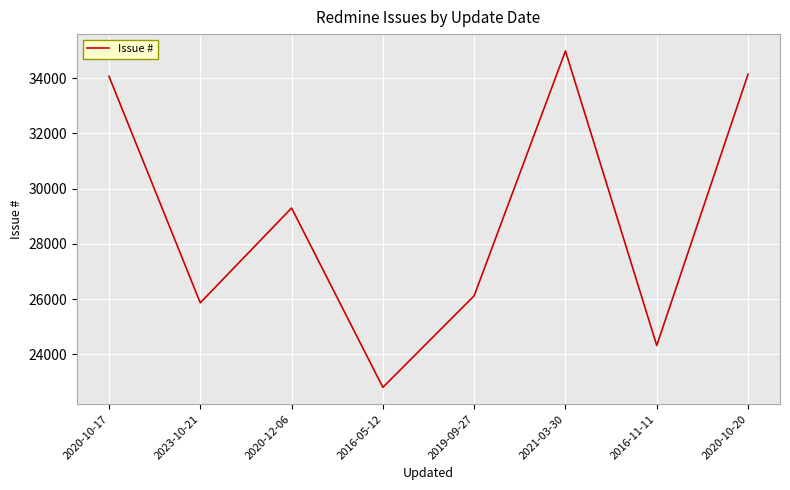

Between 2016-05-12 and 2020-10-17, which is larger?

2020-10-17